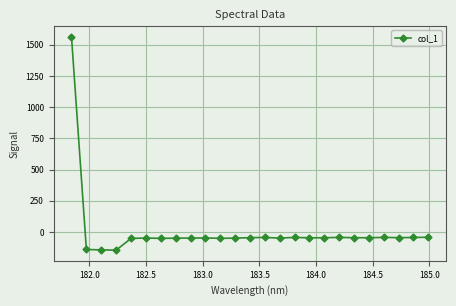

True or false: there are more than 2 points higher than both neighbors.

True